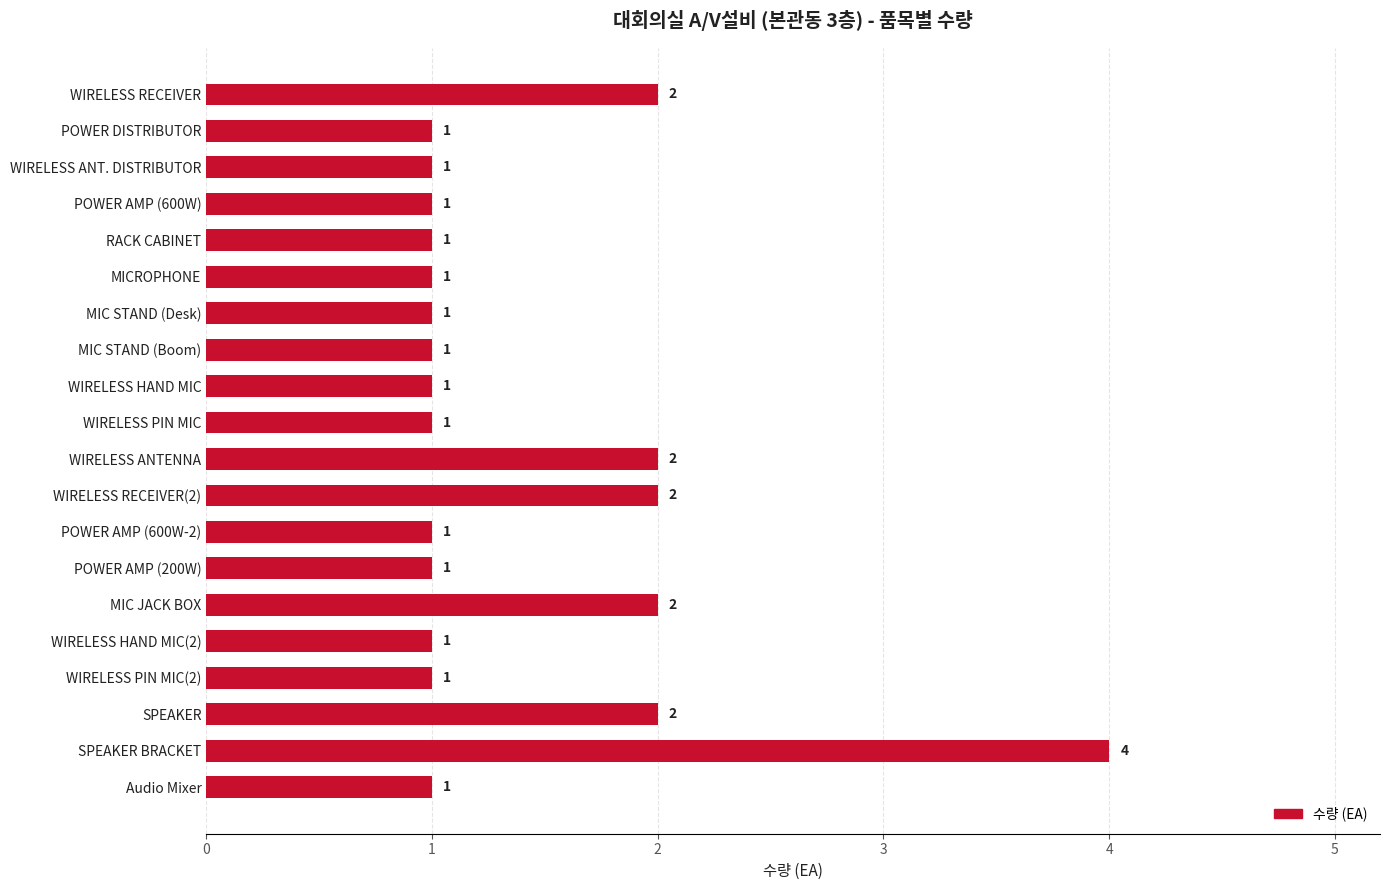

What is the minimum value shown in the chart?

1